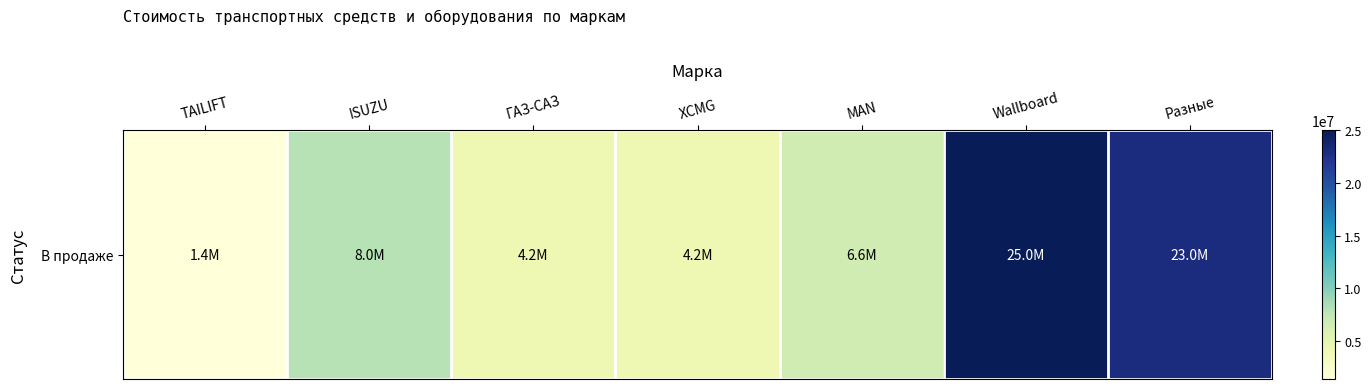

List the labels in order of value, largest first.

Wallboard, Разные, ISUZU, MAN, ГАЗ-САЗ, XCMG, TAILIFT